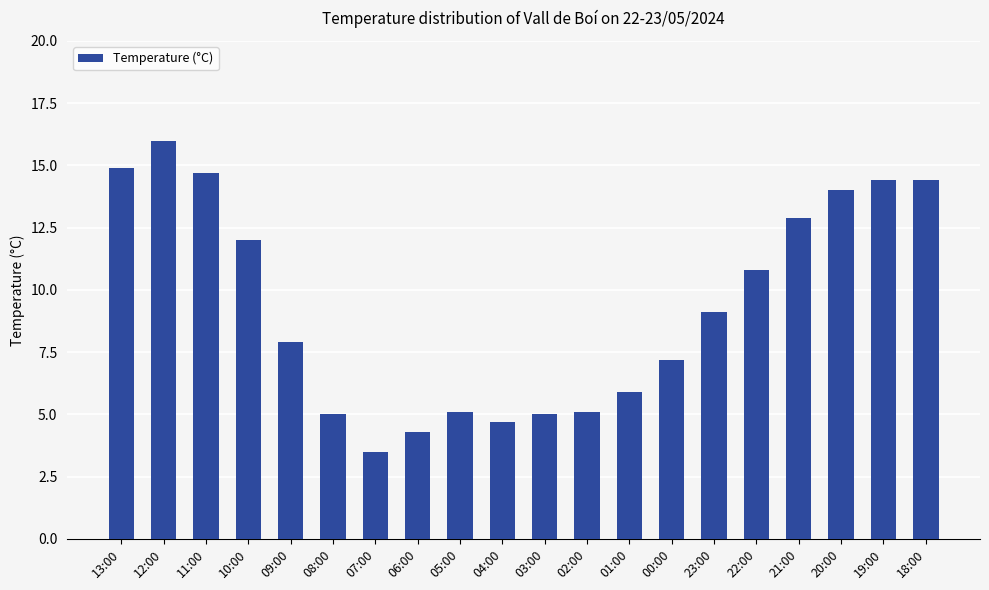

What is the value of the 18th bar from the left?

14.0